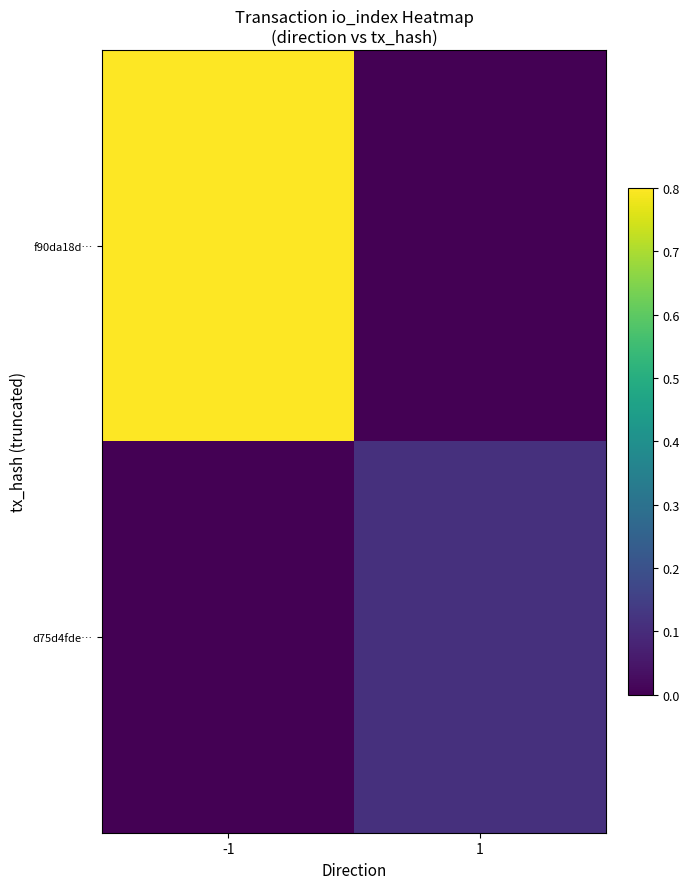

Which series changed the most between -1 and 1?

f90da18d…